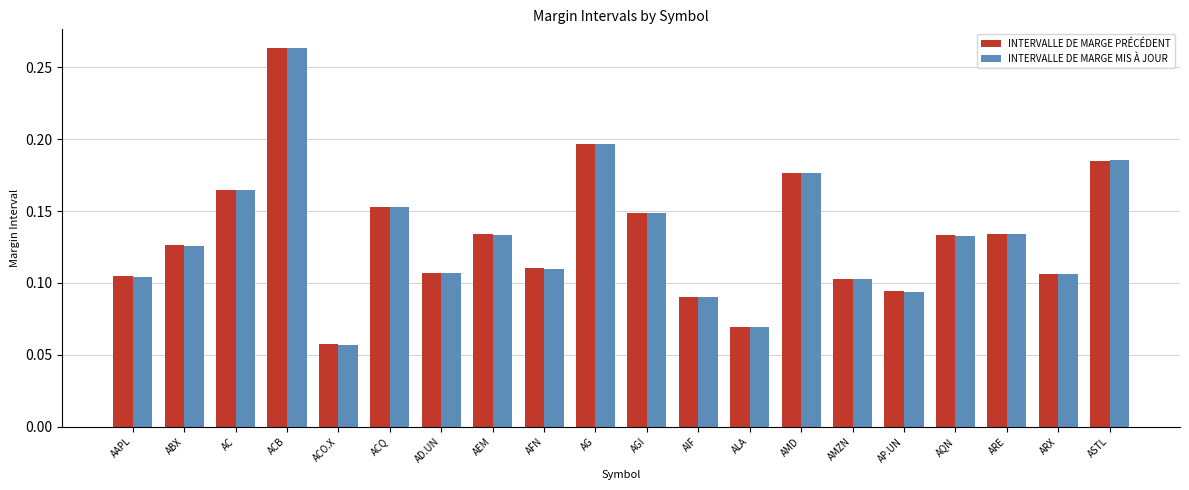

Which category has the lowest value across all series?

ACO.X